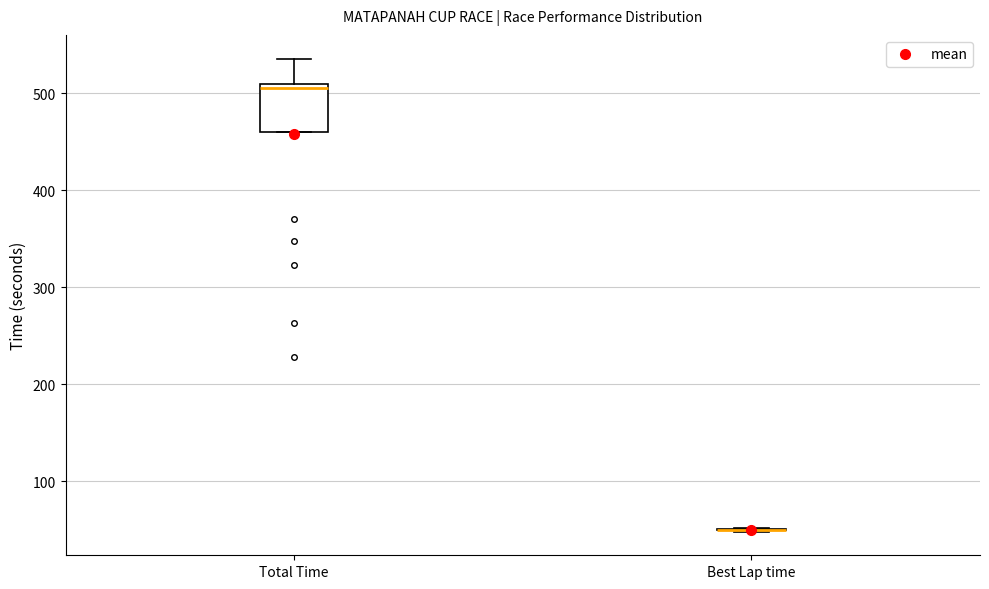

Comparing the boxes themselves (not the whiskers), which one is the tallest?

Total Time